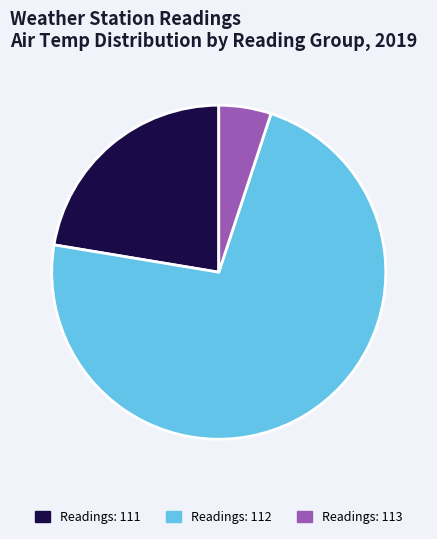

Rank the categories by value from lowest to highest.

Readings: 113, Readings: 111, Readings: 112